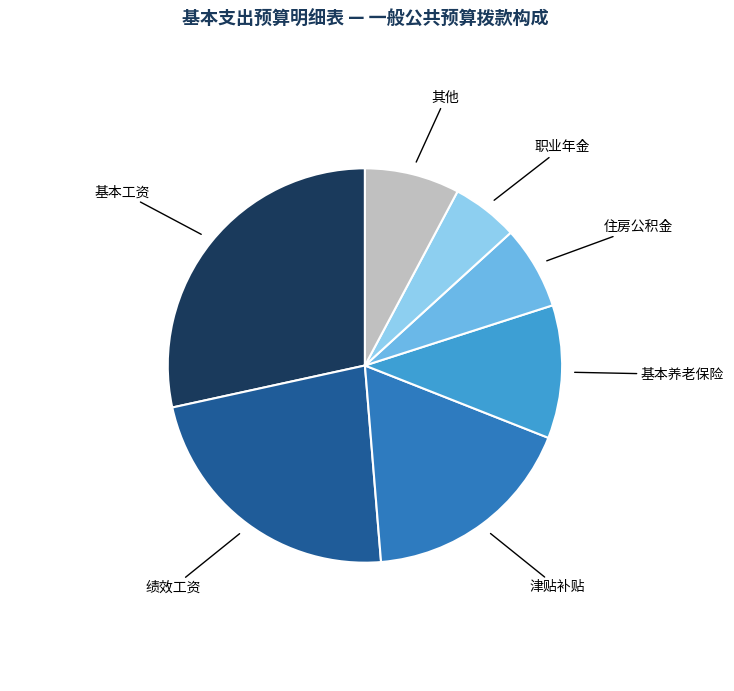

Is it true that 职业年金 is 5% of the pie?

True